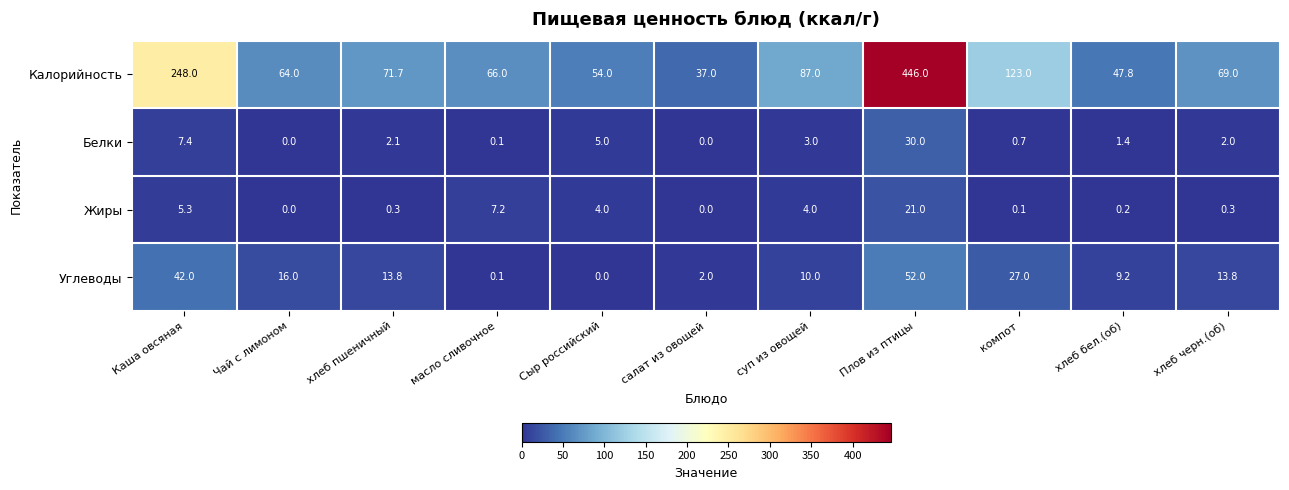

Where is Жиры nearest to the value 10?

масло сливочное